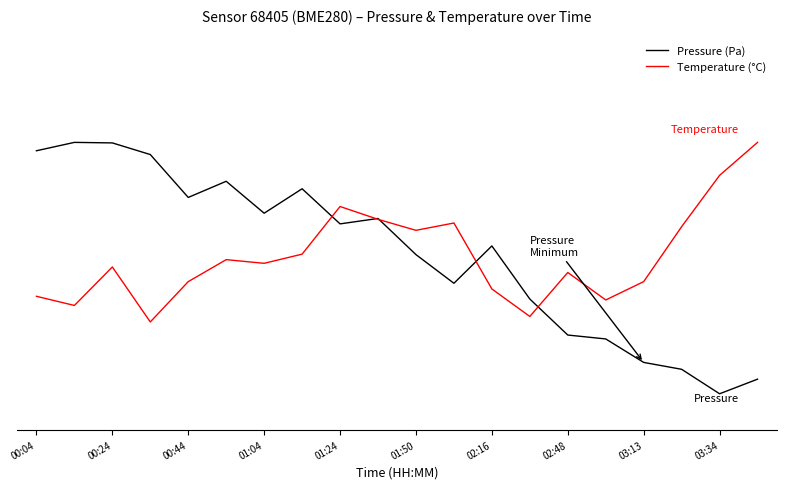

Reading left to right, what are all the values shown in this chart?

Pressure (Pa): 3.9	4.0	4.0	3.8	3.2	3.5	3.0	3.4	2.9	2.9	2.4	2.0	2.6	1.8	1.3	1.3	0.9	0.8	0.5	0.7
Temperature (°C): 1.9	1.7	2.3	1.5	2.1	2.4	2.3	2.4	3.1	2.9	2.8	2.9	2.0	1.6	2.2	1.8	2.1	2.8	3.5	4.0